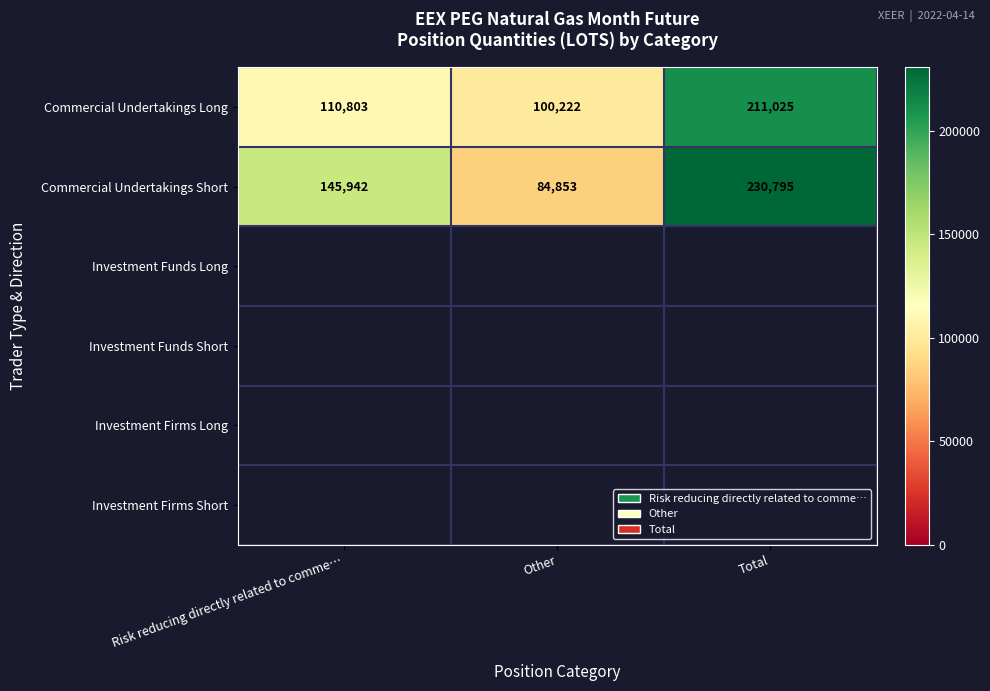

The Commercial Undertakings Long series shows 126644 at Total. True or false?

False